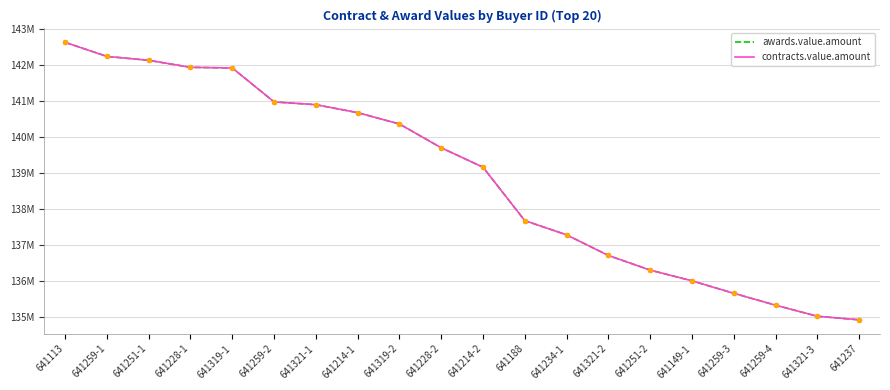

Does the chart have visible grid lines?

Yes